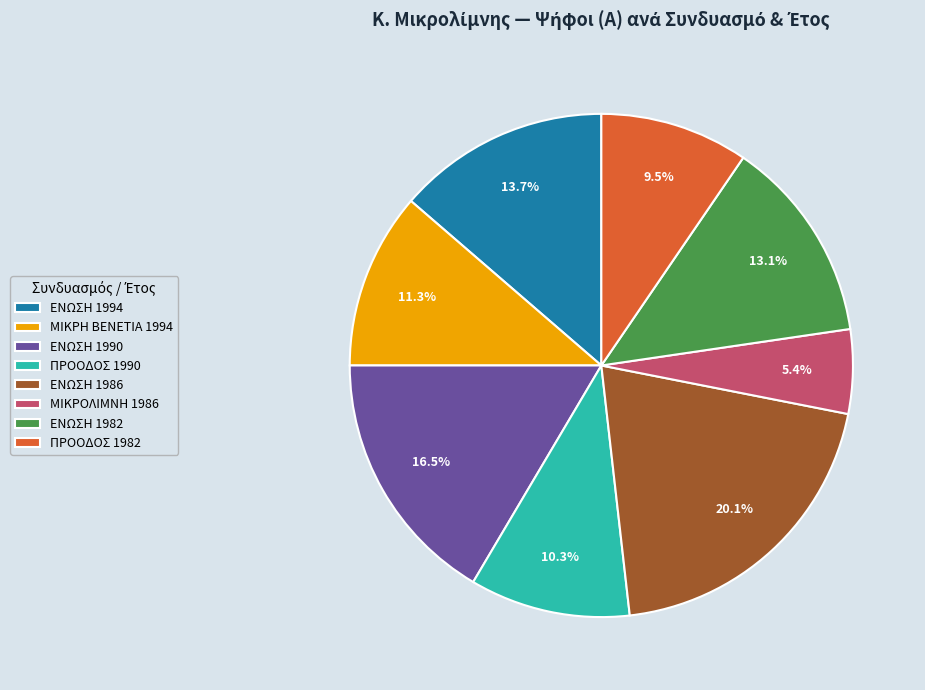

Do ΕΝΩΣΗ 1982 and ΜΙΚΡΟΛΙΜΝΗ 1986 together represent more than half of the pie?

No